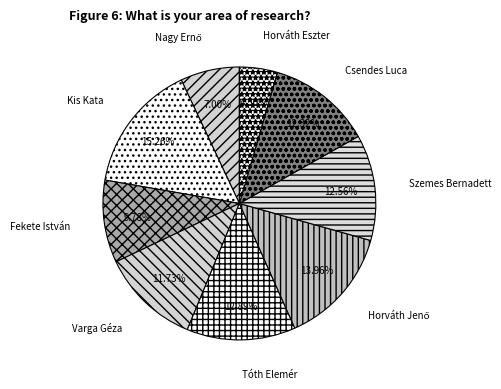

To the nearest percent, what is the difference between the largest and smallest slice percentages?

11%